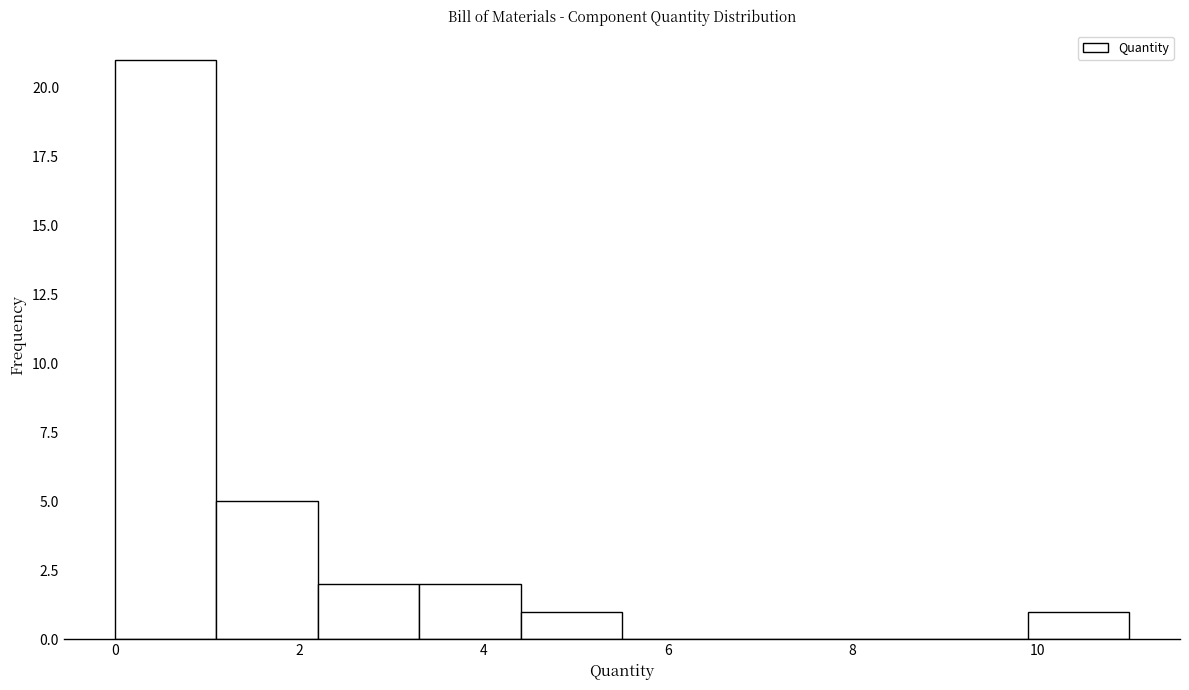

Which range on the x-axis has the tallest bar?

0.0 to 1.1